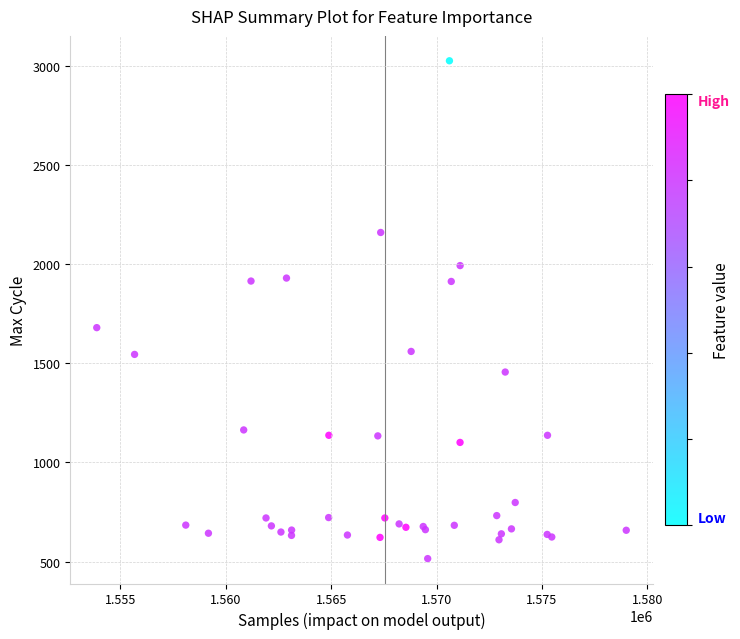

What Y value in the scatter plot is closest to 1770?

1680